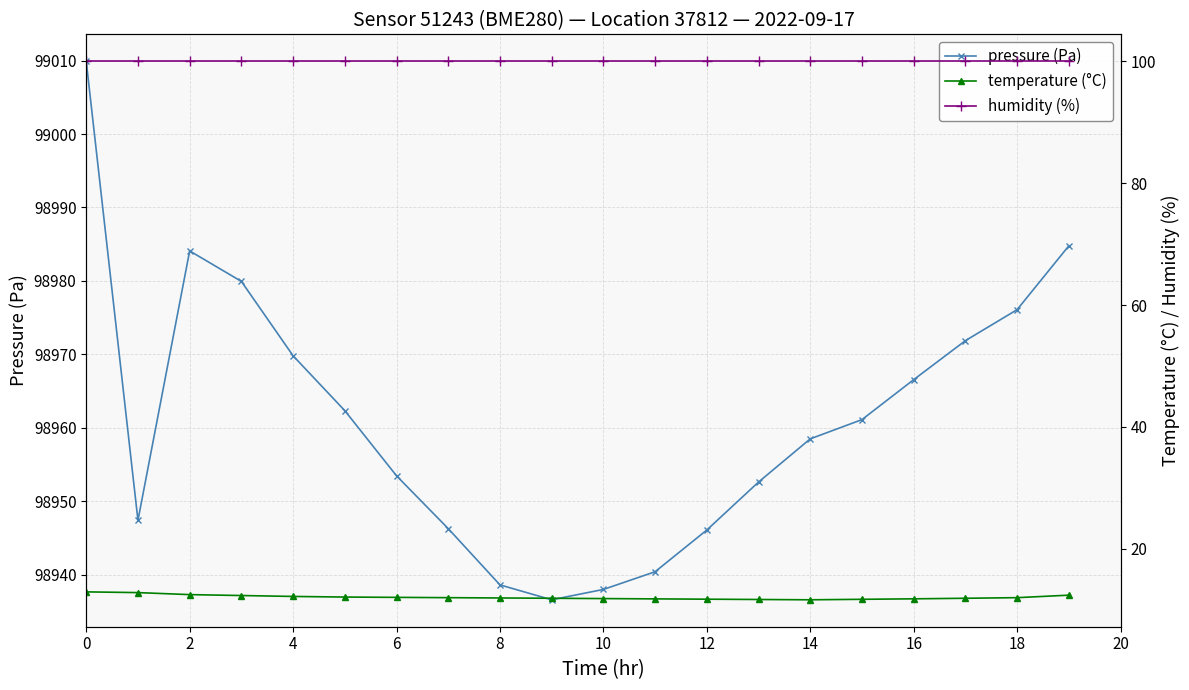

True or false: pressure (Pa) has more than 2 points higher than both neighbors.

False